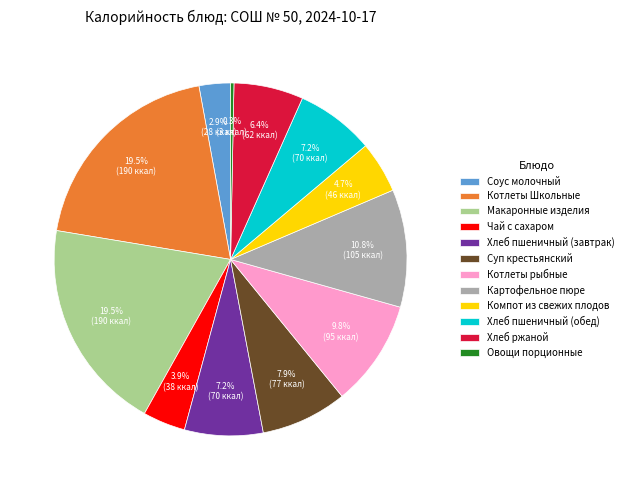

Which slice is the smallest?

Овощи порционные